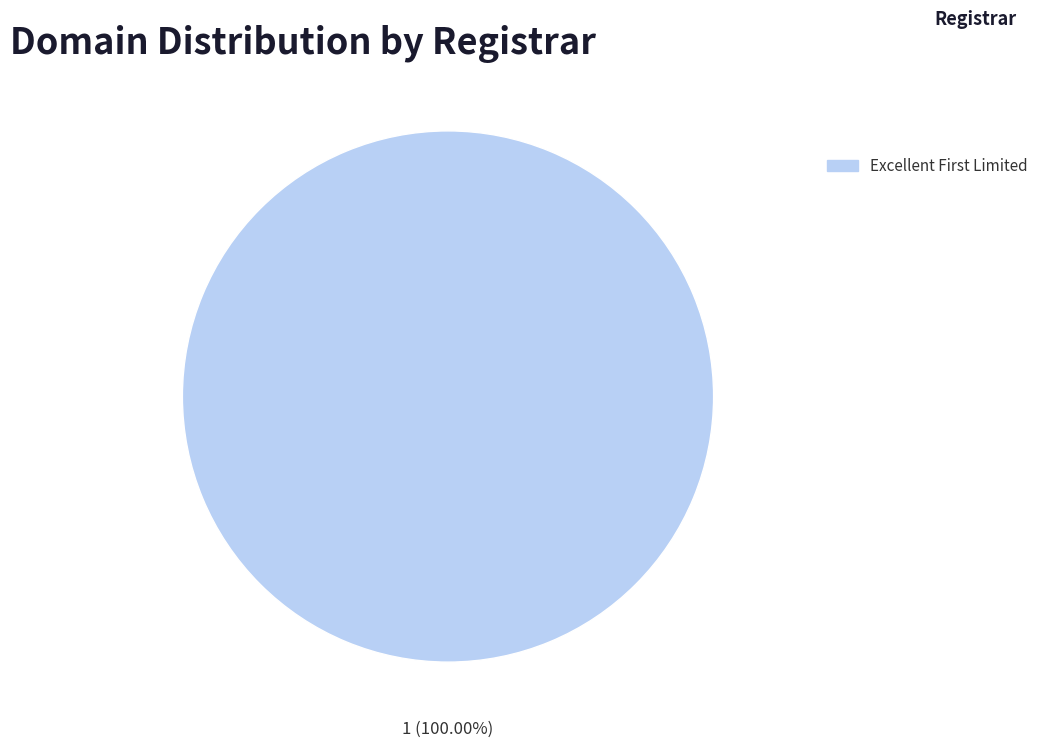

Does any single category account for the majority?

Yes